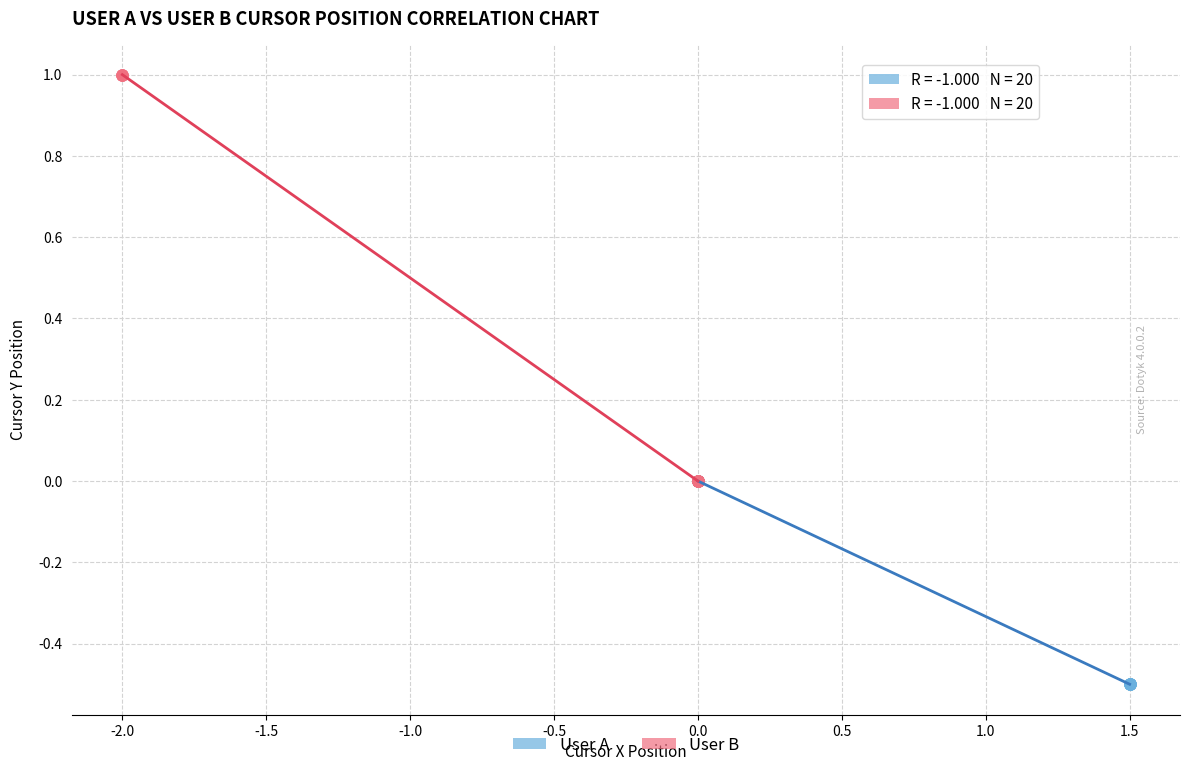

Which series reaches the minimum Y coordinate?

User A